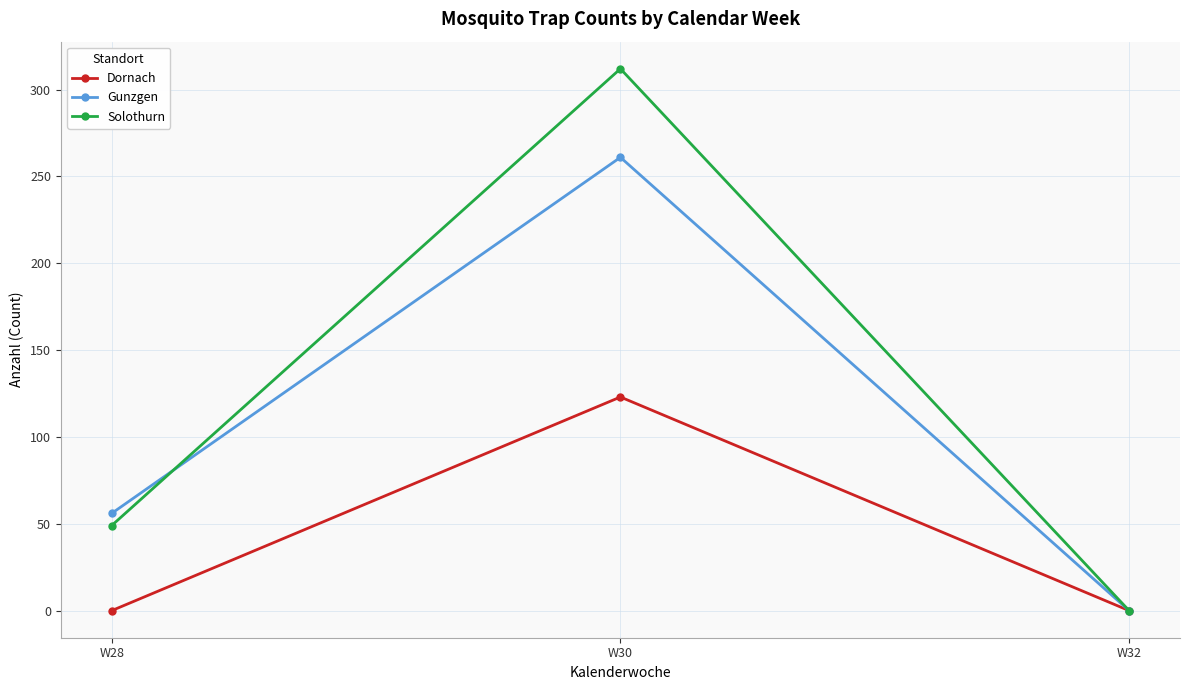

Which series has the largest range (max minus min)?

Solothurn